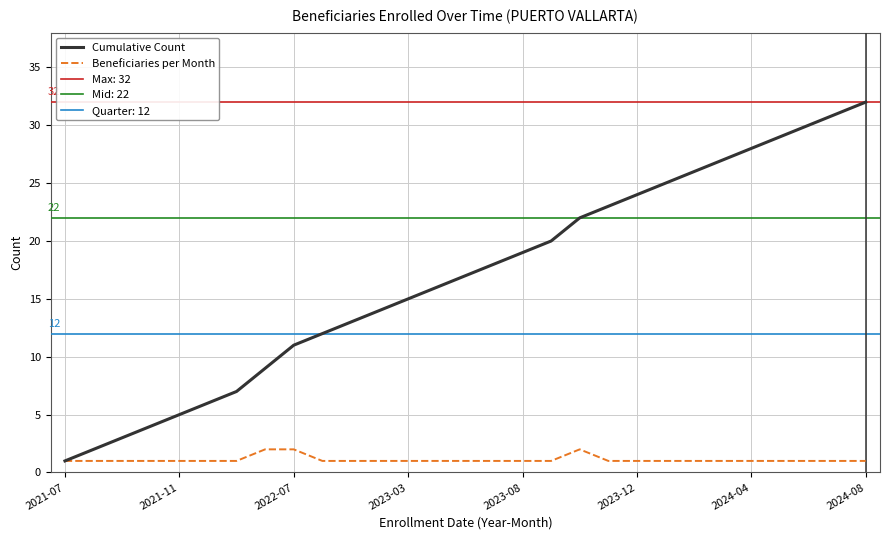

True or false: Beneficiaries per Month has more than 1 points higher than both neighbors.

False